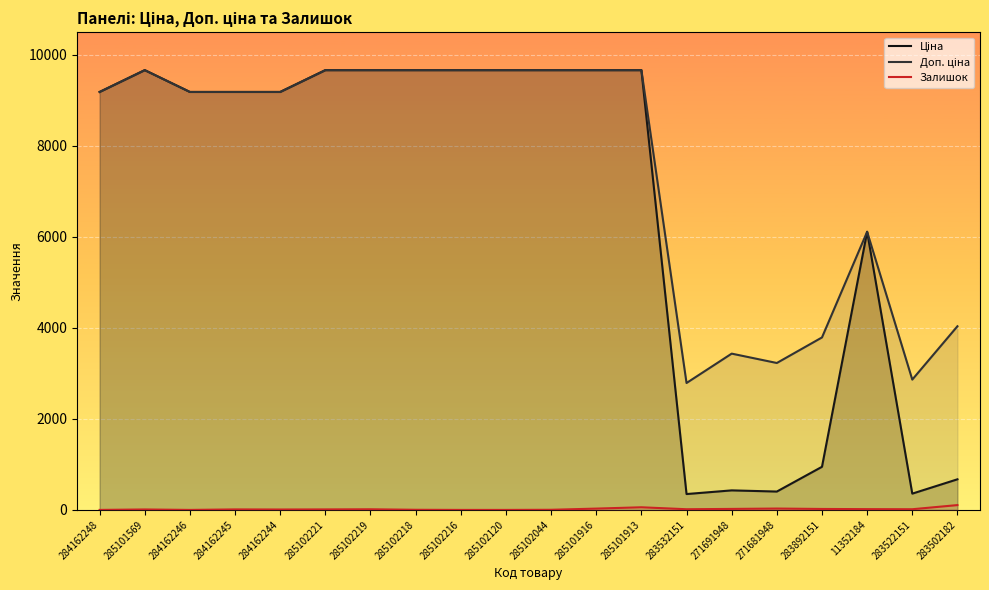

Is it true that Доп. ціна equals 9664.7 at 285101913?

True